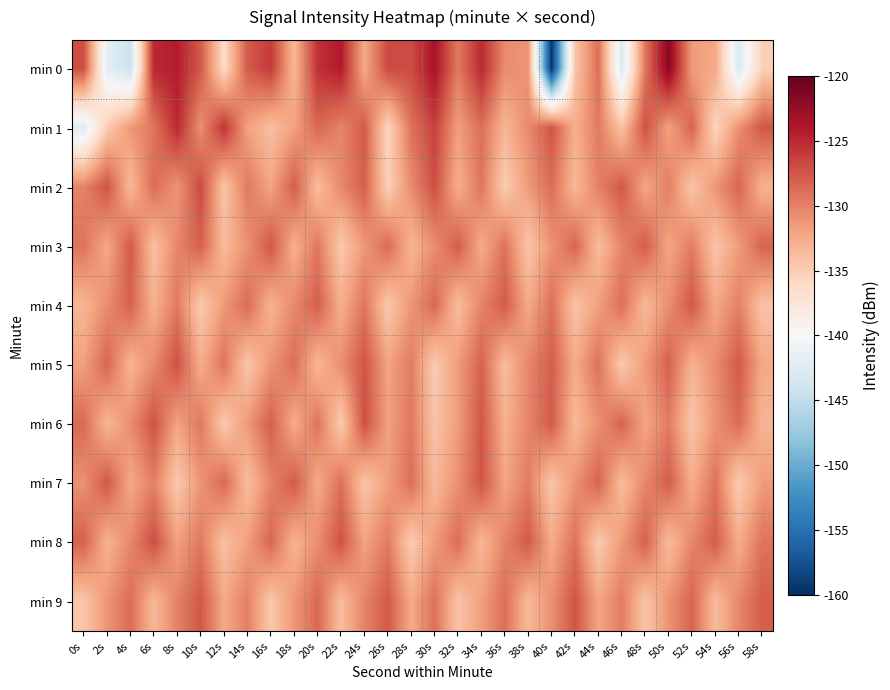

At which category does the chart reach its minimum across all series?

40s